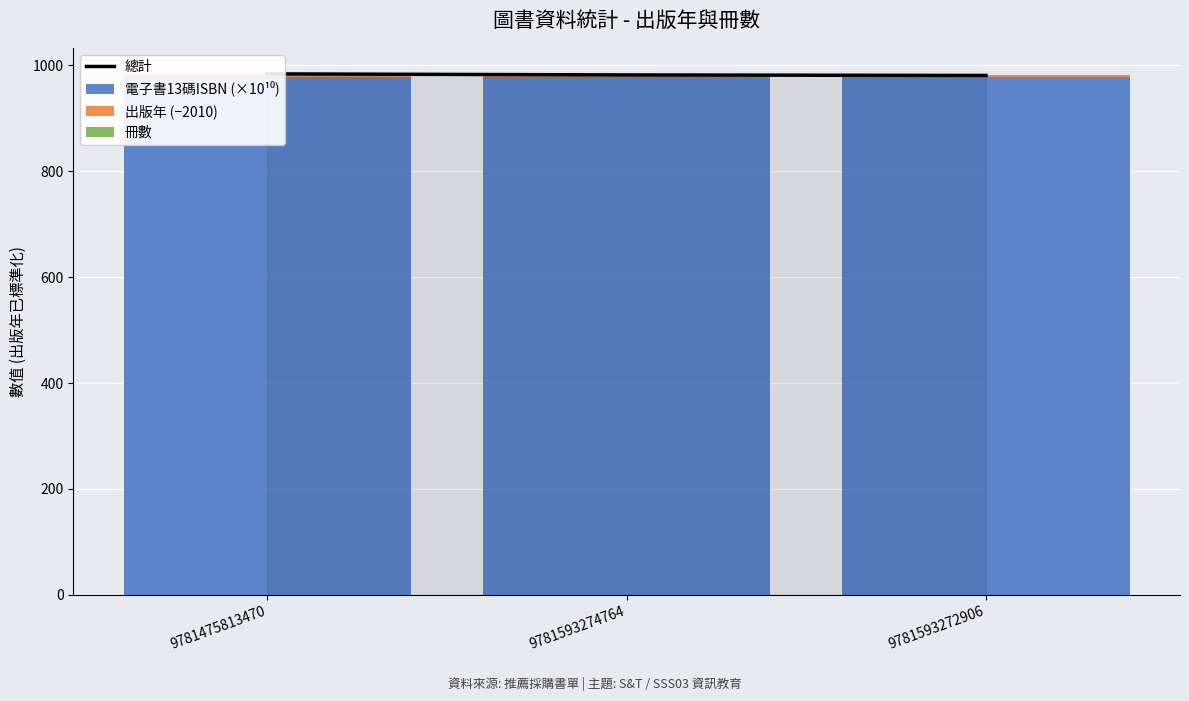

What is the sum of all 總計 values?

2947.5